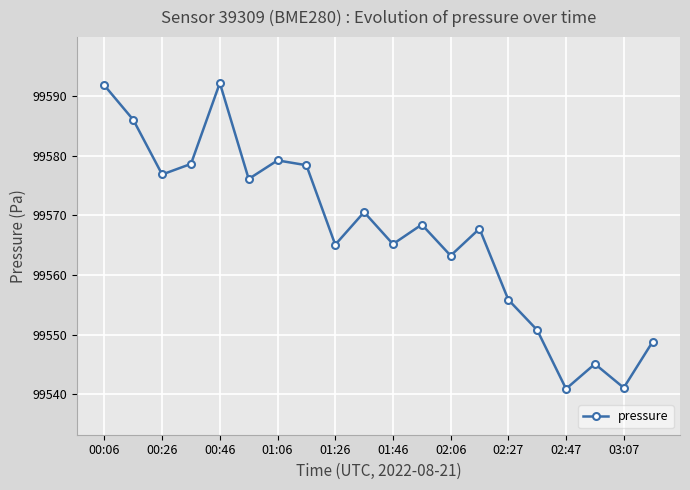

How many interior local valleys (lower than both neighbors) does the data have?

7